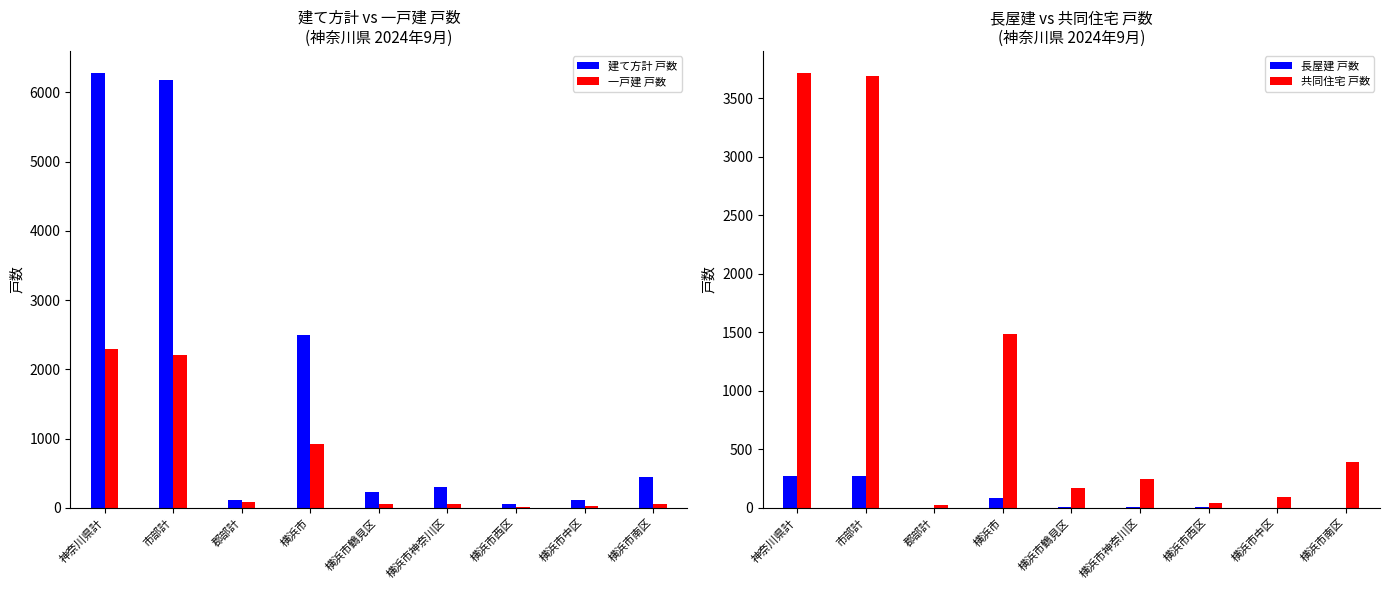

Reading left to right, transcribe all the data shown in this chart.

建て方計 戸数: 神奈川県計=6283	市部計=6171	郡部計=112	横浜市=2494	横浜市鶴見区=230	横浜市神奈川区=300	横浜市西区=62	横浜市中区=109	横浜市南区=446
一戸建 戸数: 神奈川県計=2291	市部計=2207	郡部計=84	横浜市=916	横浜市鶴見区=54	横浜市神奈川区=52	横浜市西区=10	横浜市中区=19	横浜市南区=51
長屋建 戸数: 神奈川県計=272	市部計=270	郡部計=2	横浜市=88	横浜市鶴見区=3	横浜市神奈川区=4	横浜市西区=8	横浜市中区=0	横浜市南区=0
共同住宅 戸数: 神奈川県計=3720	市部計=3694	郡部計=26	横浜市=1490	横浜市鶴見区=173	横浜市神奈川区=244	横浜市西区=44	横浜市中区=90	横浜市南区=395